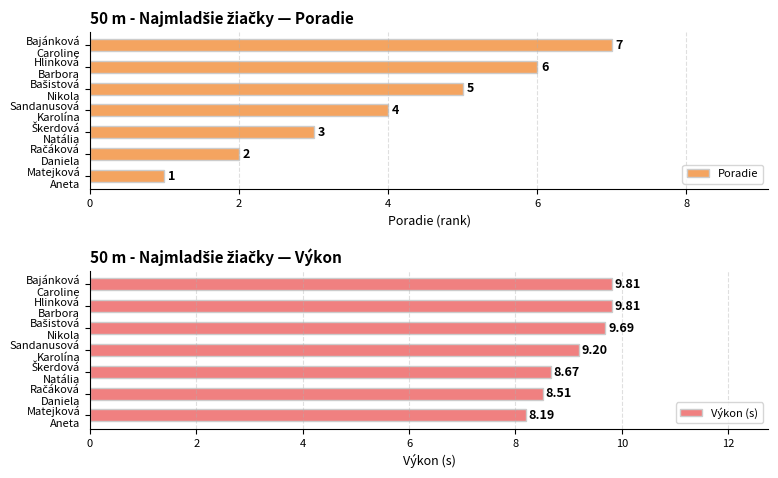

What is the average value of the Poradie series?

4